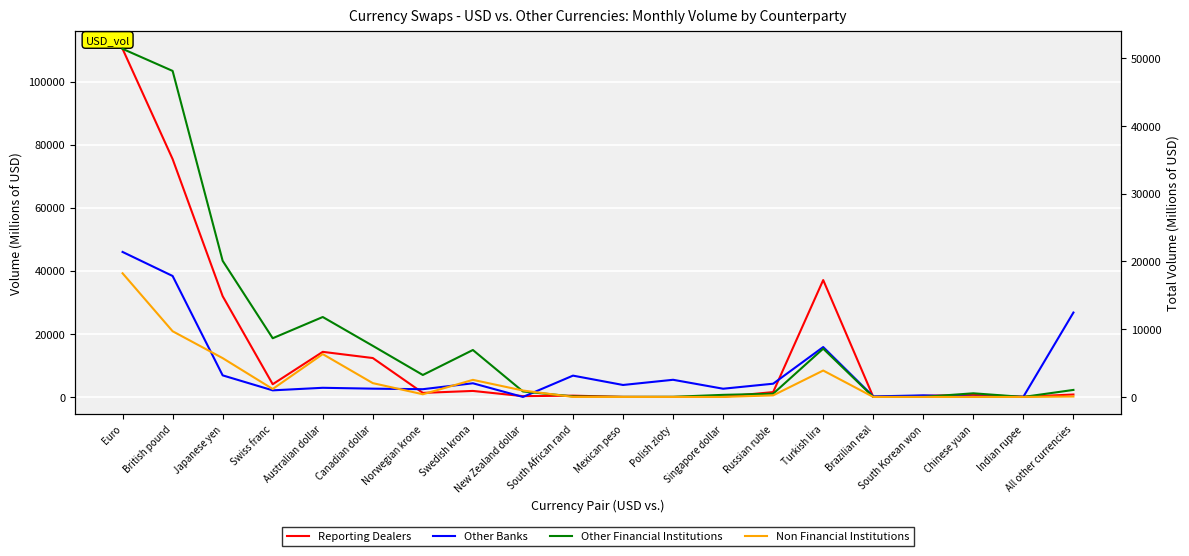

At which category is the sum across all series the highest?

Euro